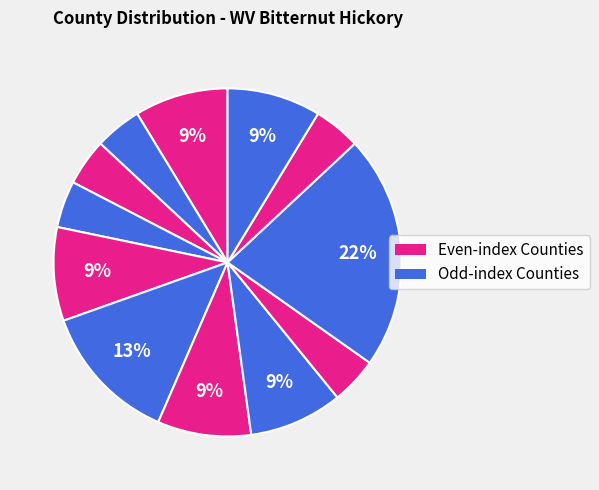

How many slices are in this pie chart?

12